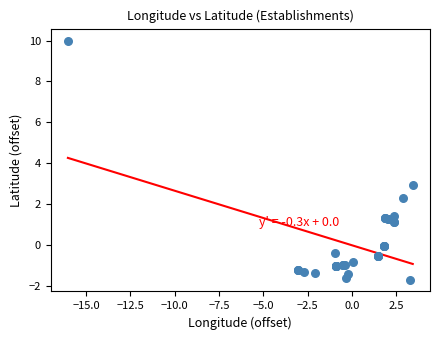

What Y value in the scatter plot is closest to 4?

3.0